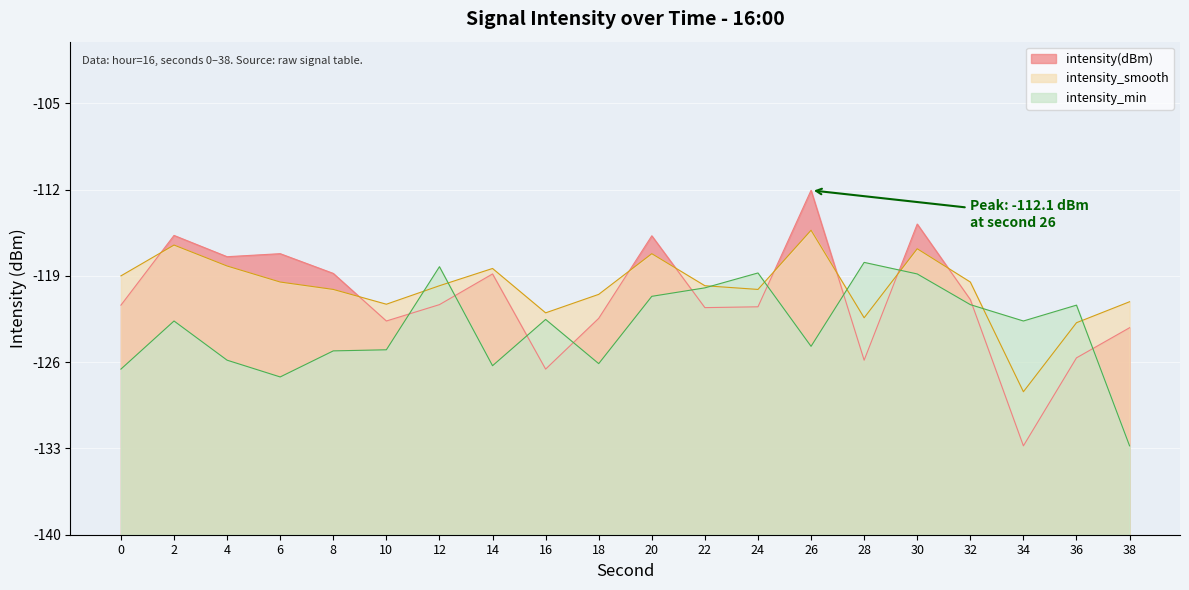

What is the difference between the second highest and minimum values in the intensity_min series?

14.5